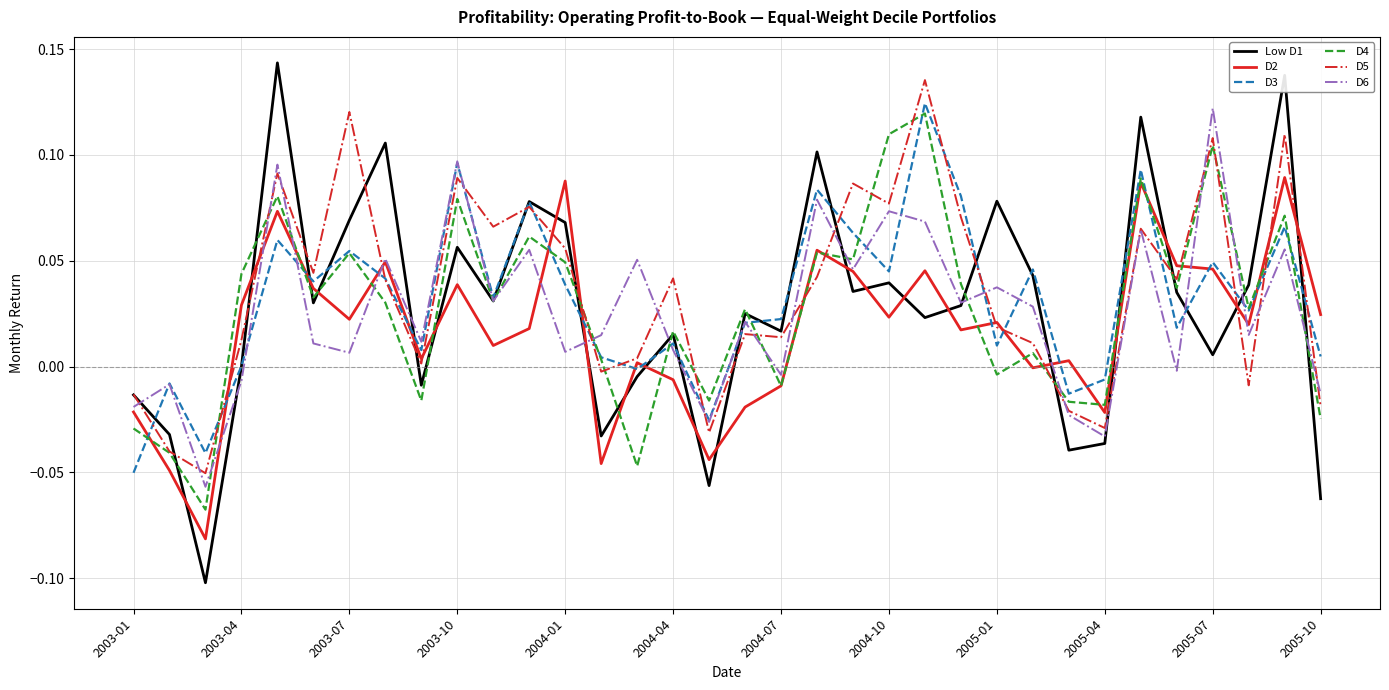

How many values in the D5 series are below 0?

9